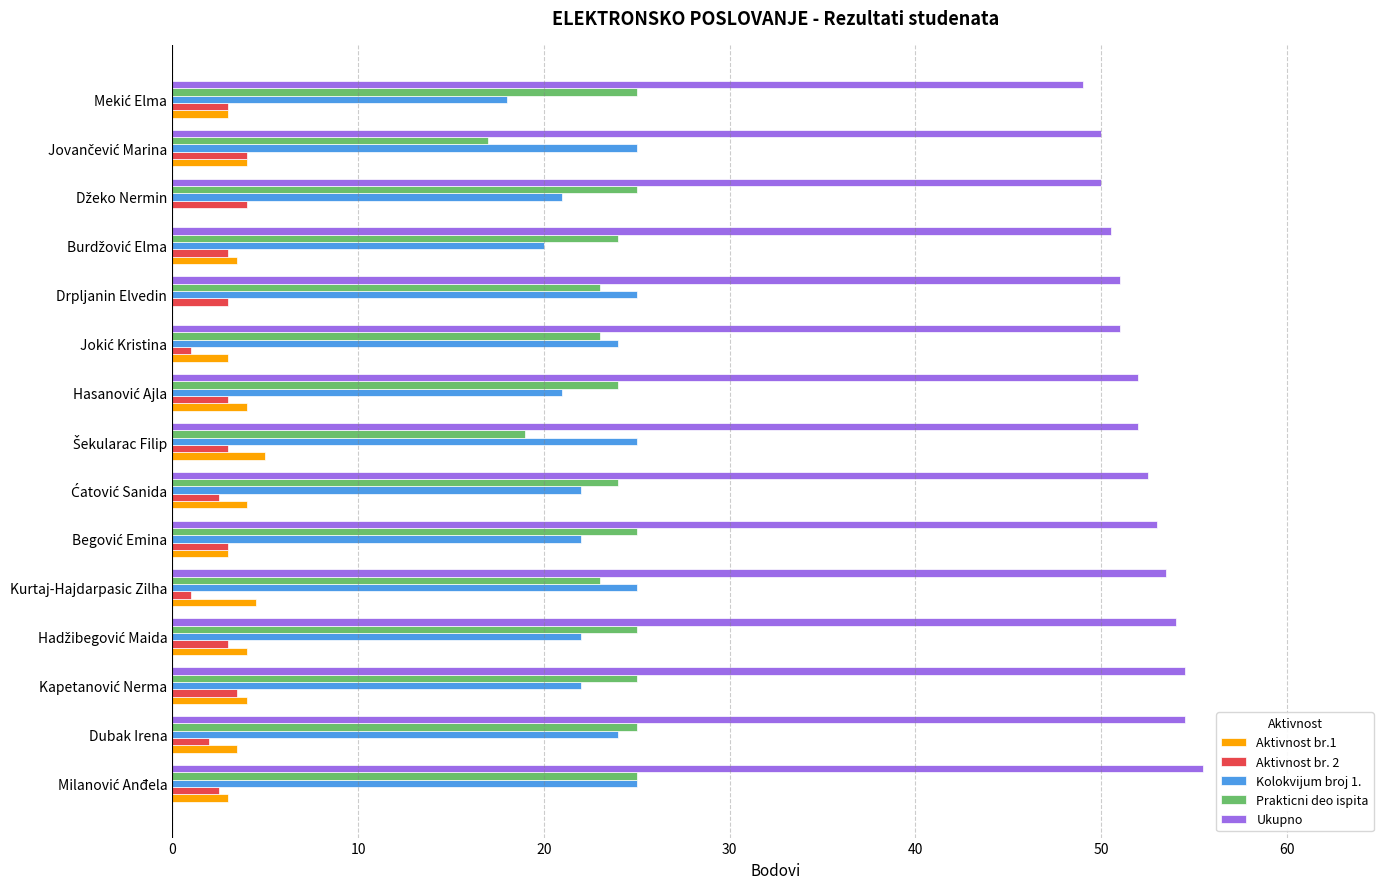

What is the total value across all series at Drpljanin Elvedin?

102.0